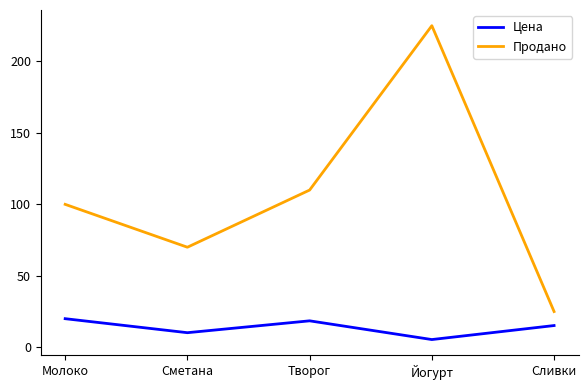

Reading left to right, extract all data points from this chart.

Цена: 20.0	10.2	18.5	5.4	15.2
Продано: 100.0	70.0	110.0	225.0	25.0